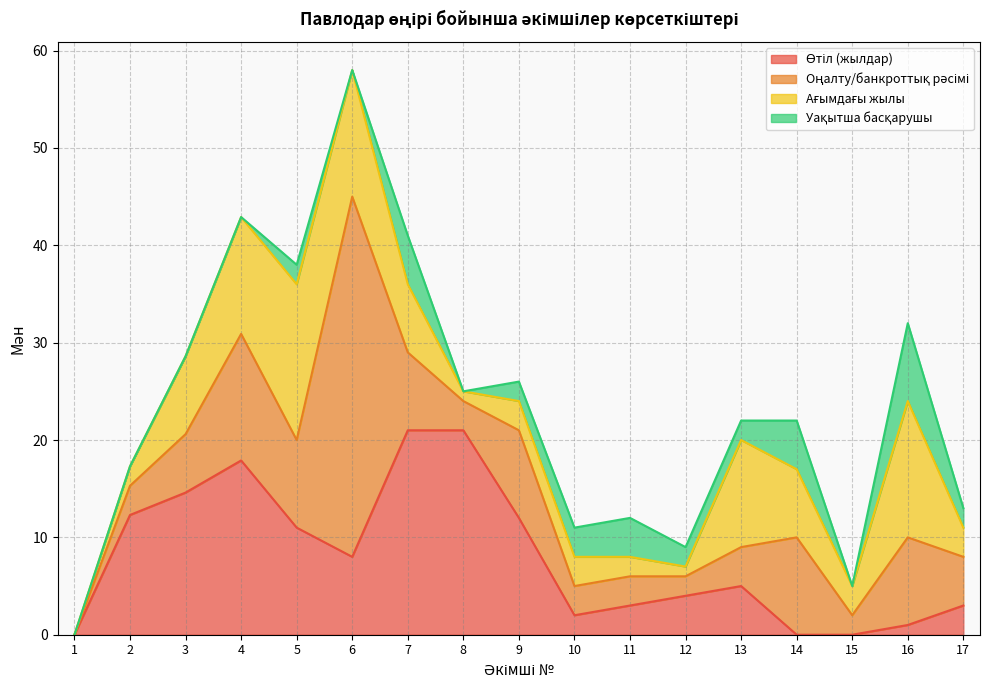

What is the average value of the Оңалту/банкроттық рәсімі series?

7.4